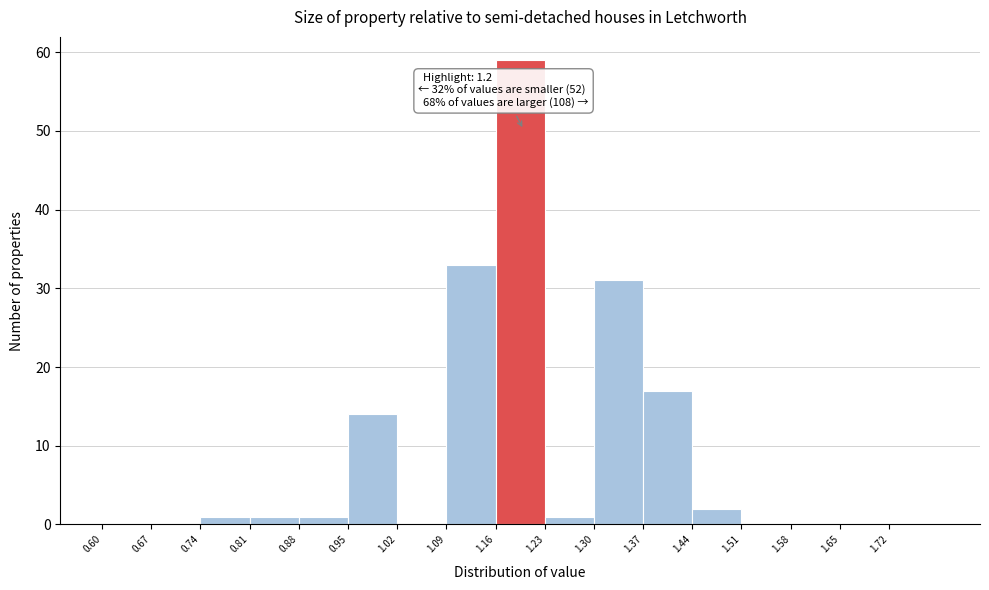

Which range on the x-axis has the tallest bar?

1.16 to 1.23